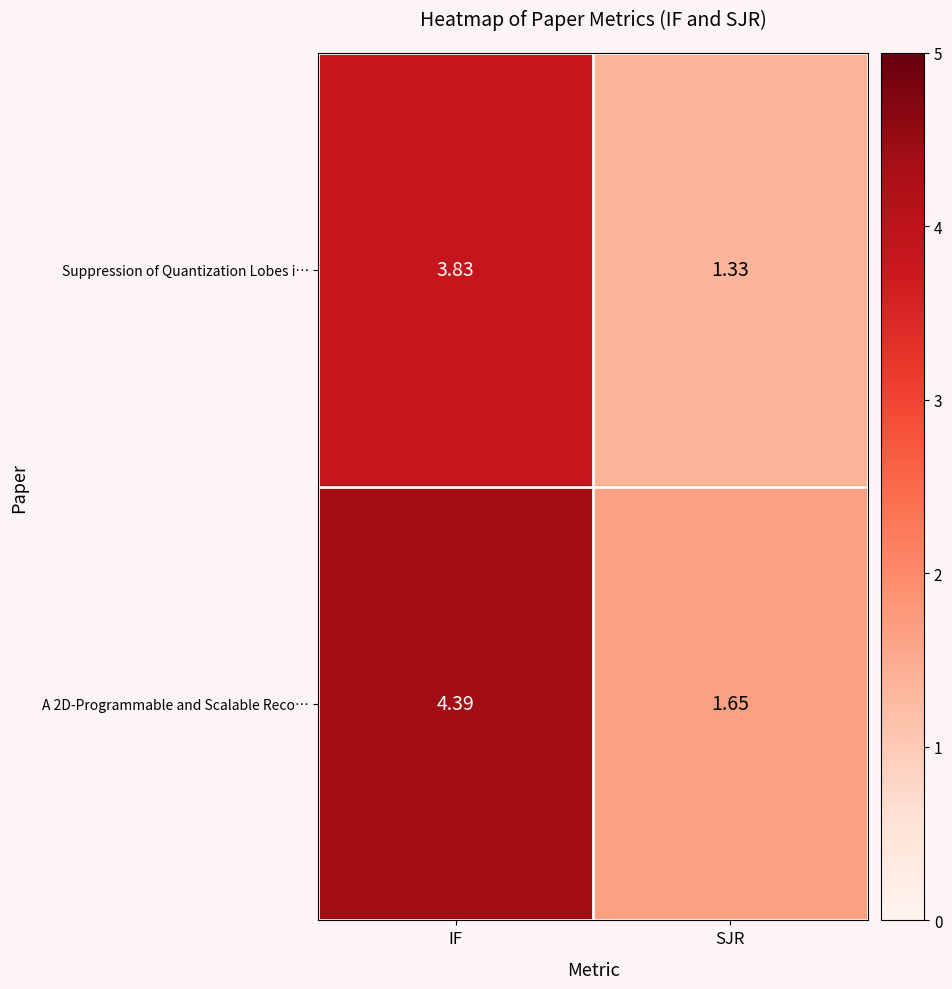

Count the number of categories in the chart.

2